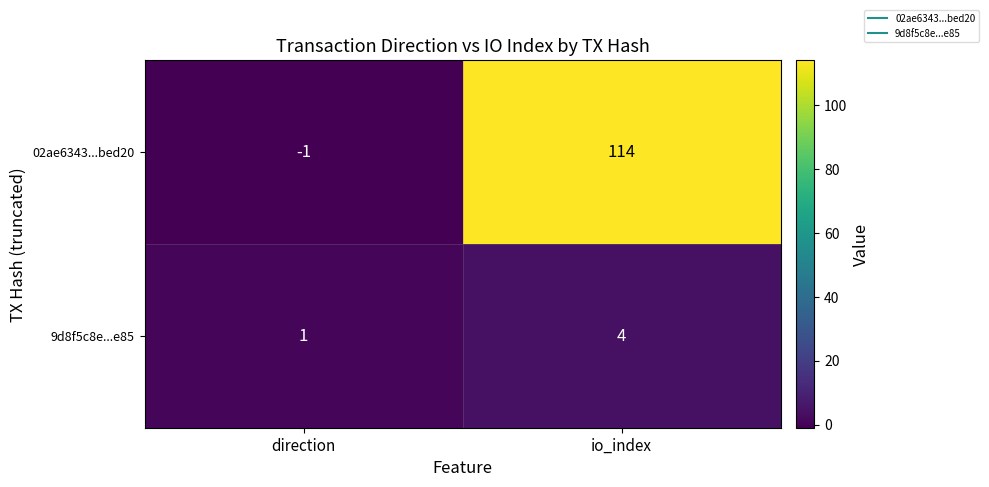

Reading right to left, list all the values displayed in this chart.

02ae6343...bed20: io_index=114	direction=-1
9d8f5c8e...e85: io_index=4	direction=1